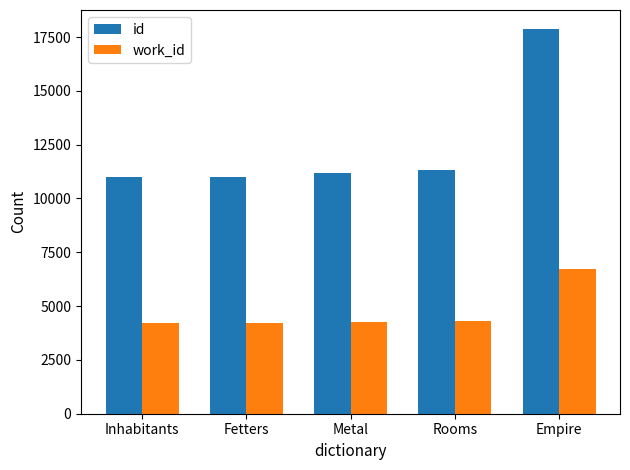

What is the difference between the maximum and second lowest values in the id series?

6846